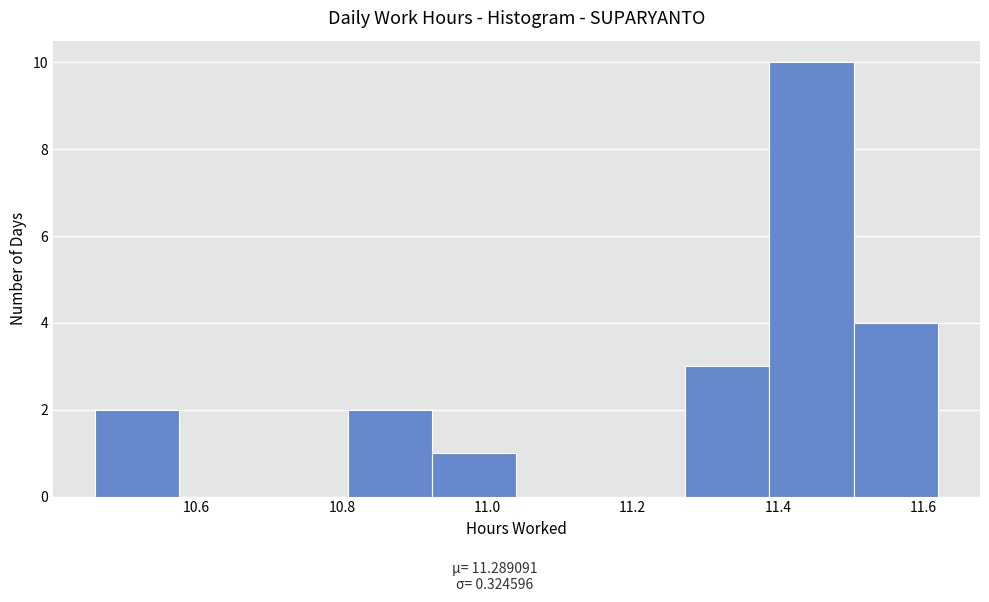

What is the height of the bar covering 11.272 to 11.388 on the x-axis? Neither the bar edges nor the heights are printed on the chart, so give them approximately, as read against the axes.

3